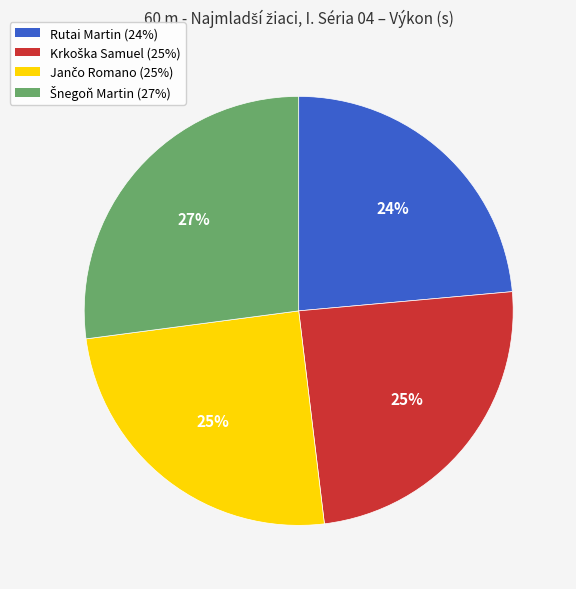

True or false: Rutai Martin (24%) accounts for 16% of the total.

False